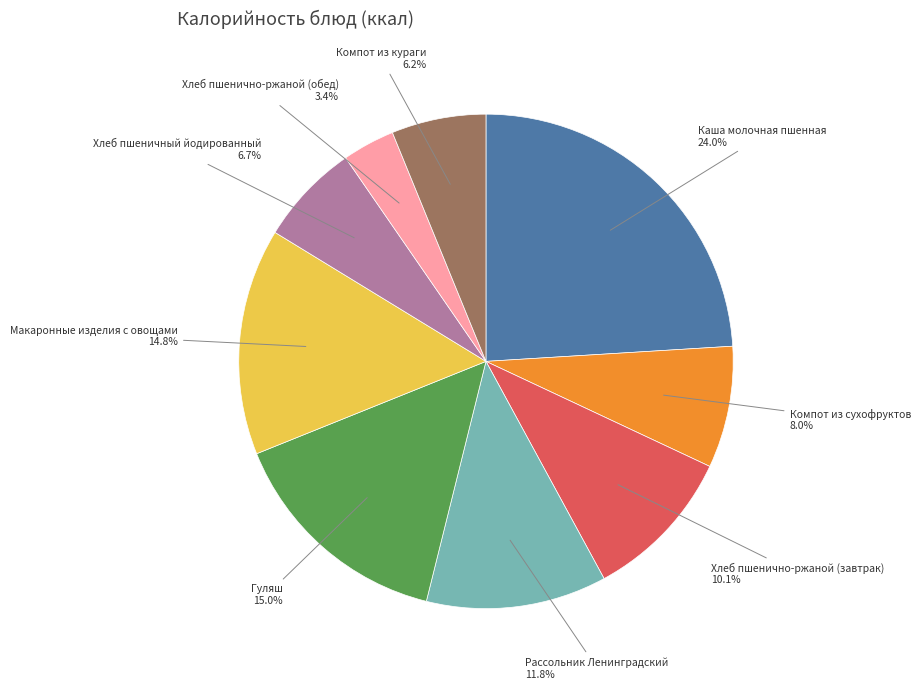

How many segments does this pie chart have?

9